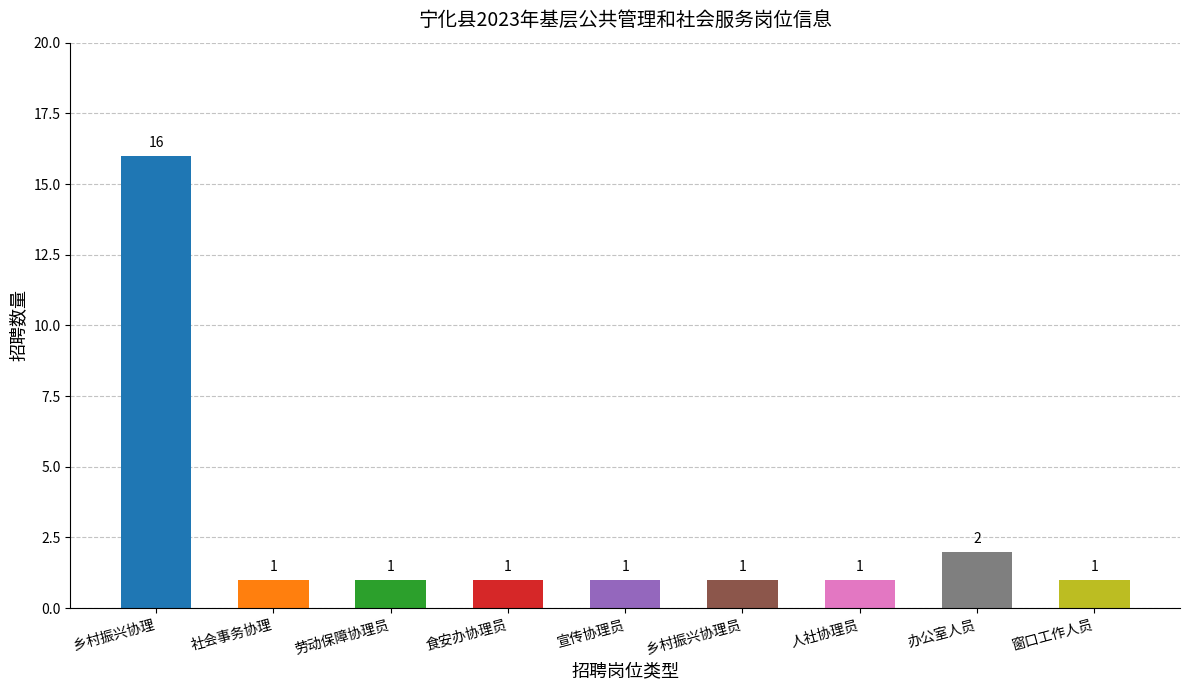

Approximately how many times larger is the value at 宣传协理员 compared to 乡村振兴协理员?

1.0